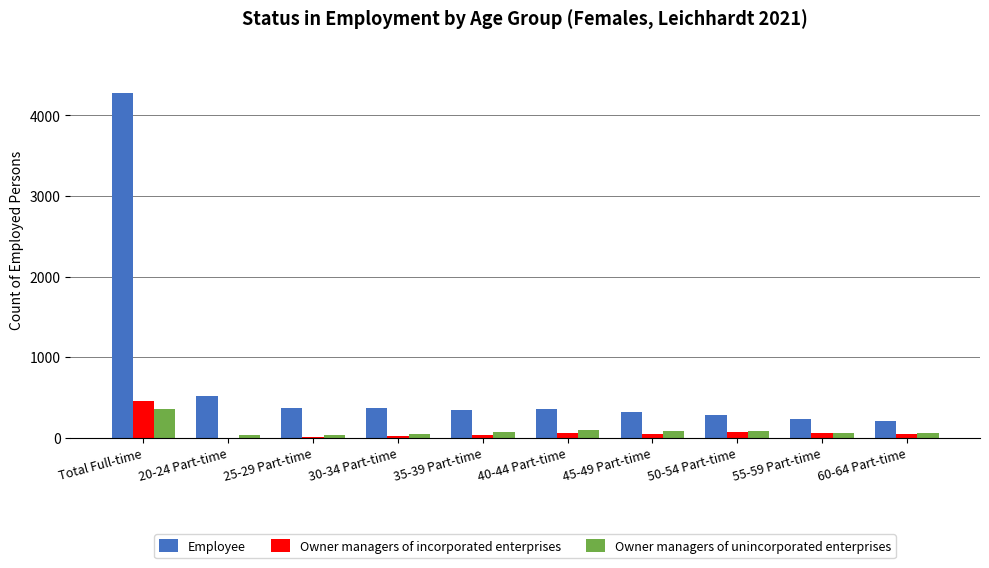

At which label does Owner managers of unincorporated enterprises reach its peak?

Total Full-time